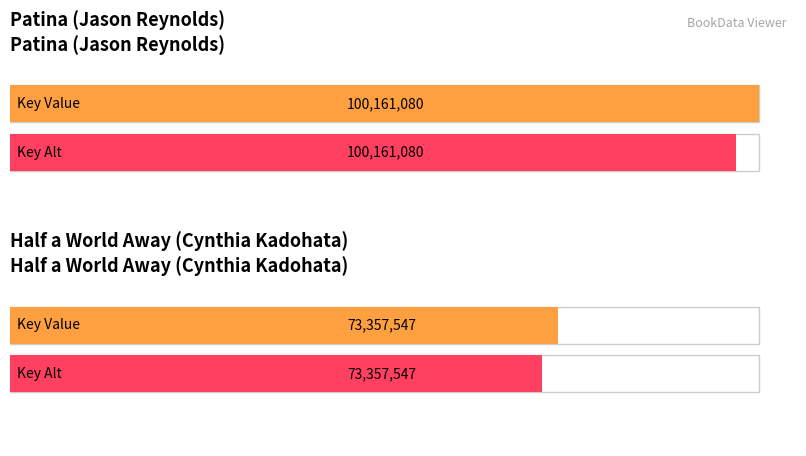

How many categories are shown in the chart?

2